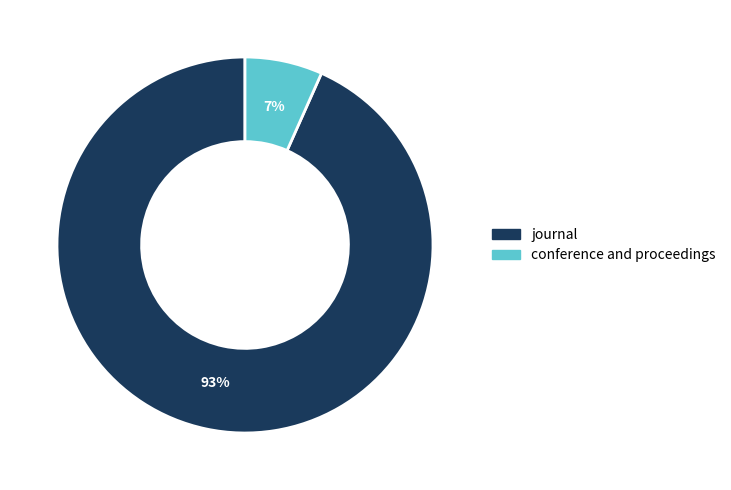

What percentage is the conference and proceedings slice, to the nearest percent?

7%